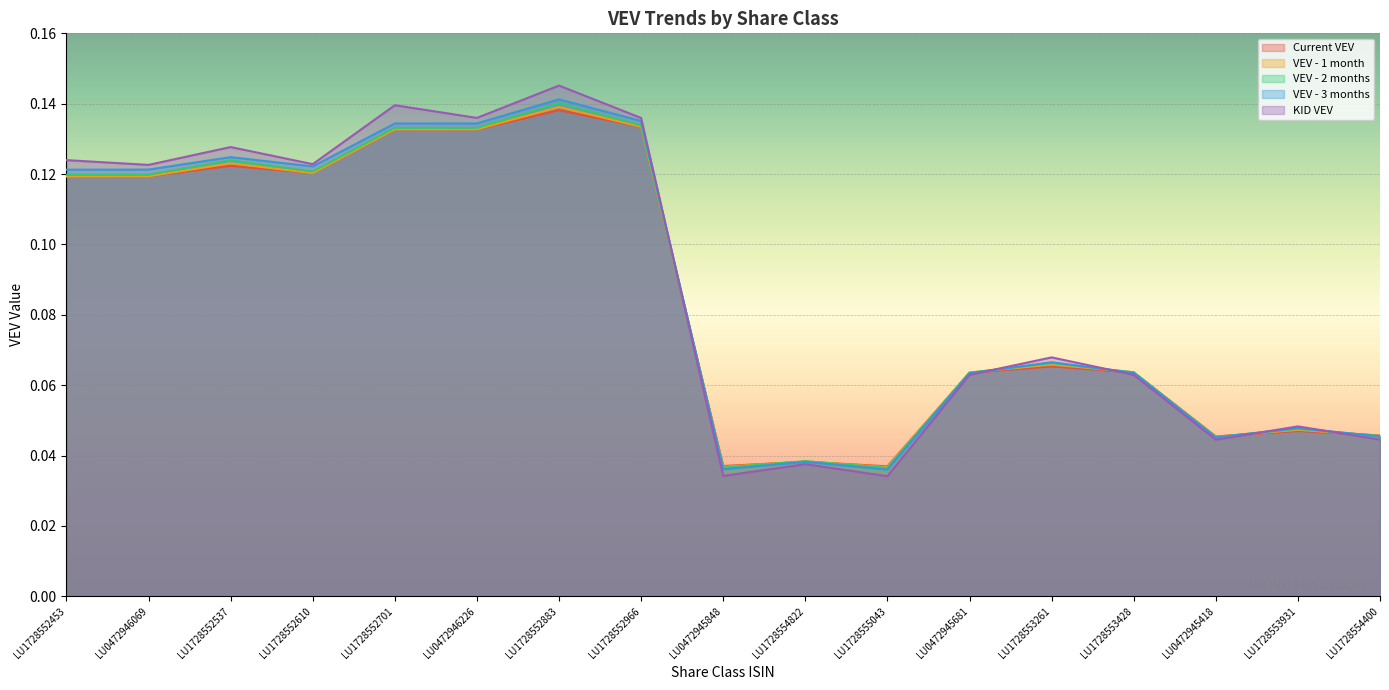

List the series in order of their peak value, lowest first.

Current VEV, VEV - 1 month, VEV - 2 months, VEV - 3 months, KID VEV